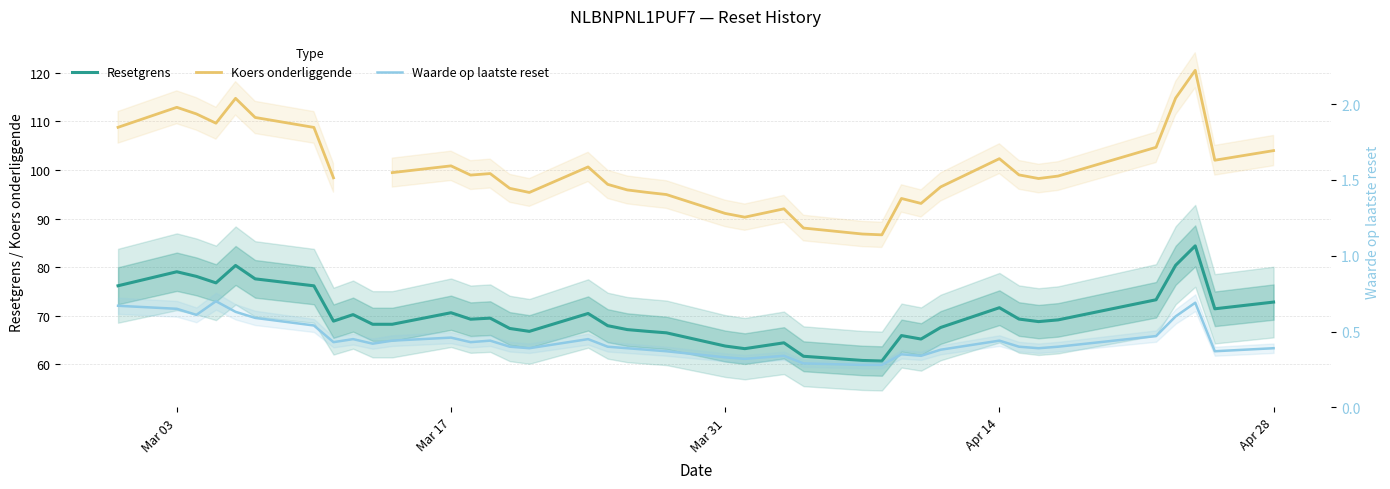

What is the minimum value shown in the chart?

0.3